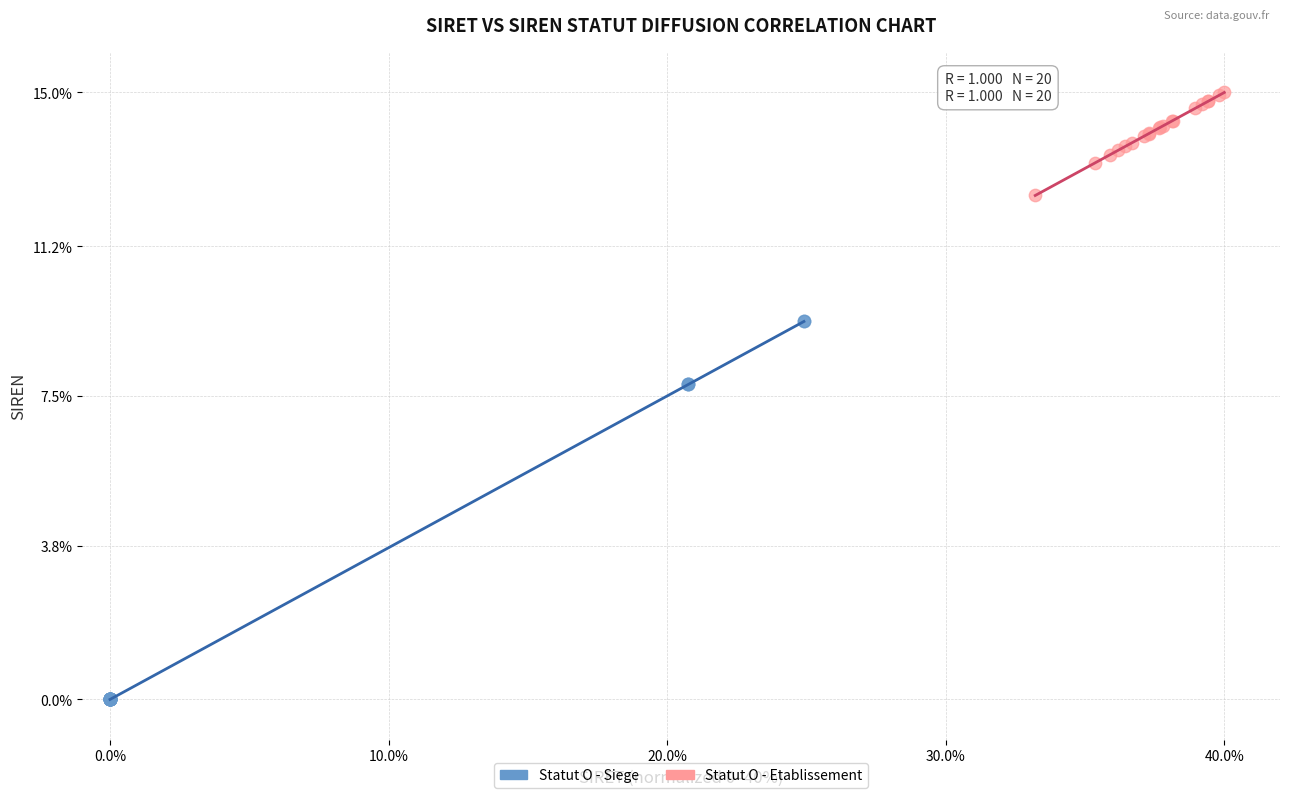

Which series contains the highest Y value?

Statut O - Etablissement